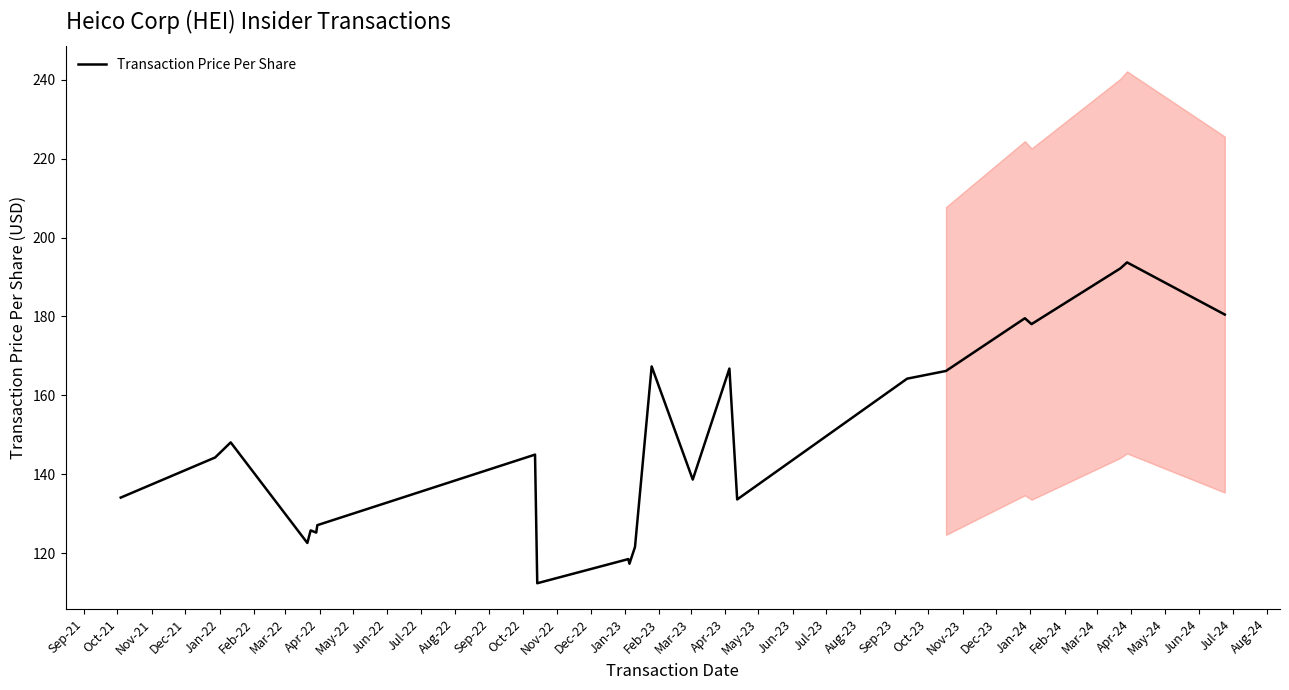

What is the highest value of the Transaction Price Per Share series?

193.7